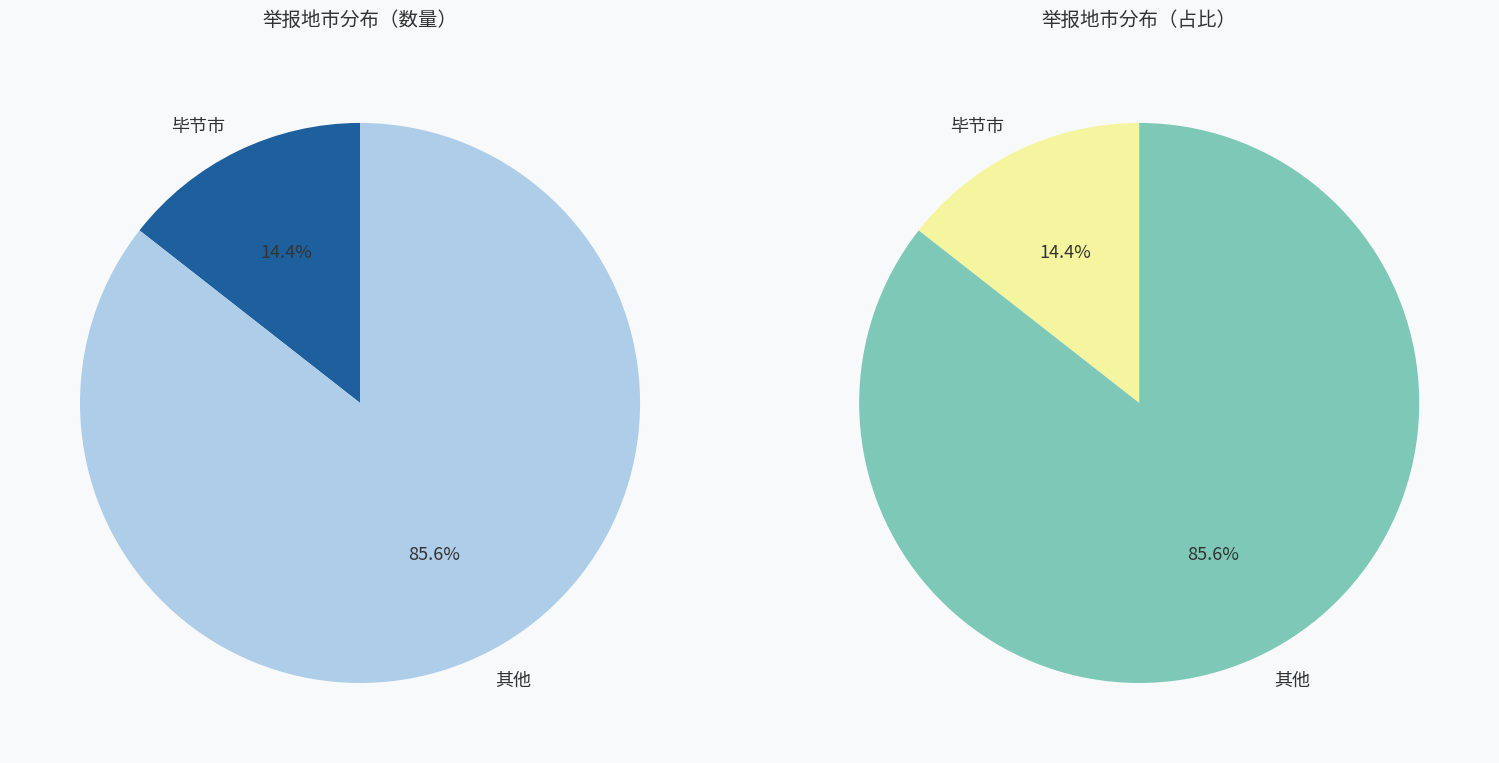

True or false: 六盘水市 accounts for 8% of the total.

False